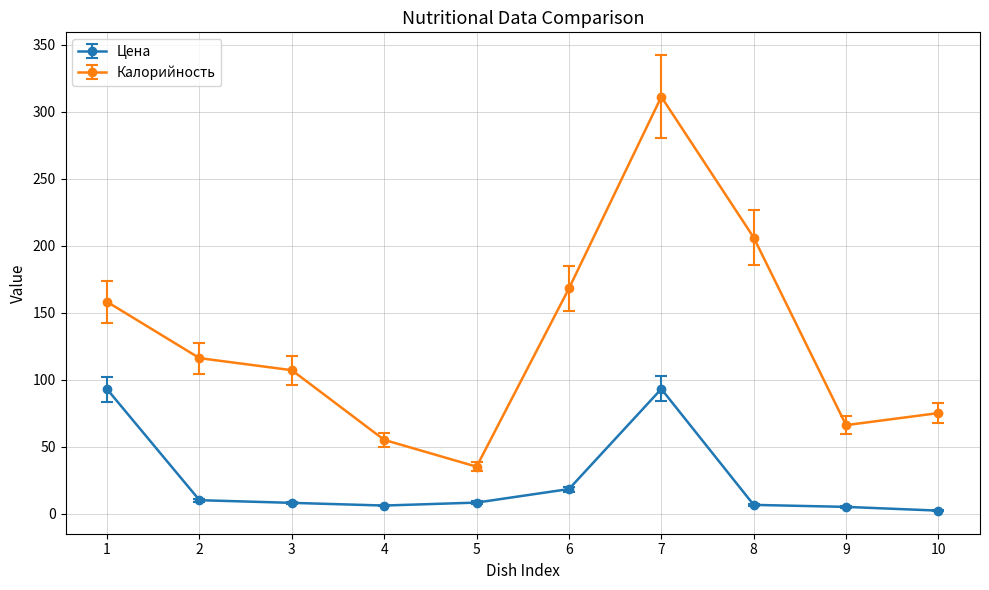

What is the value of the Цена point at the 3rd from the left?

8.0